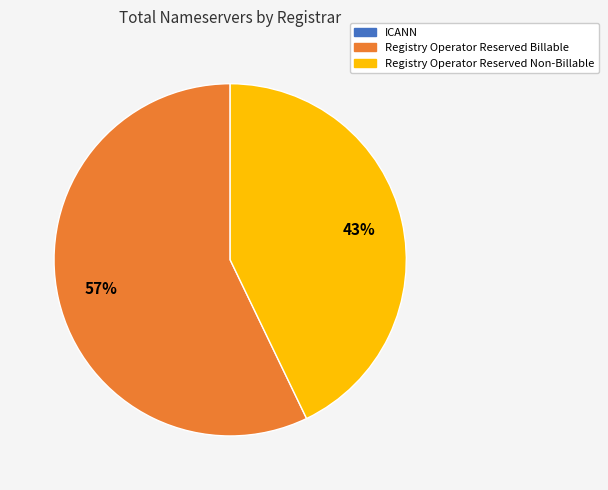

What is the majority slice?

Registry Operator Reserved Billable